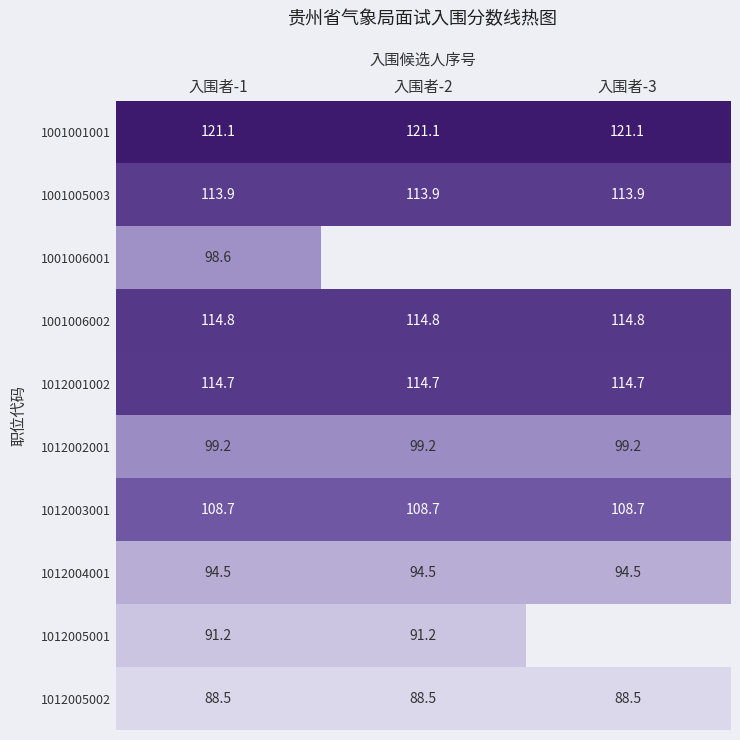

True or false: 1001005003 has a value of 113.9 at 入围者-1.

True